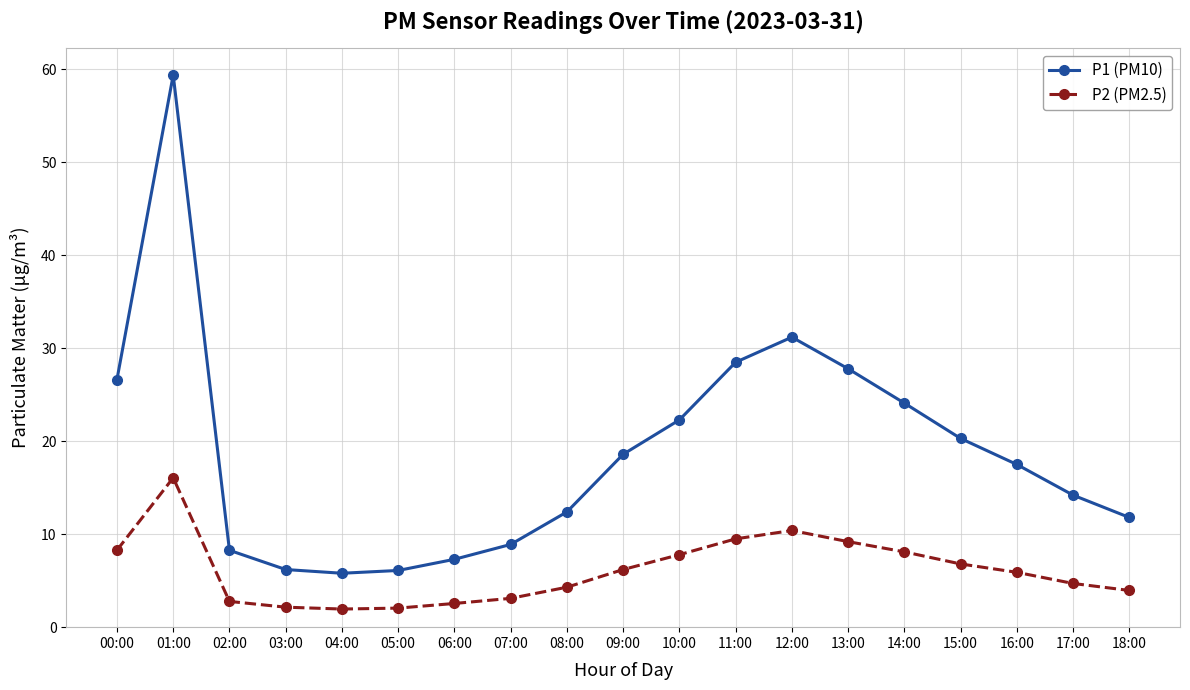

True or false: P1 (PM10) and P2 (PM2.5) cross at least once.

False